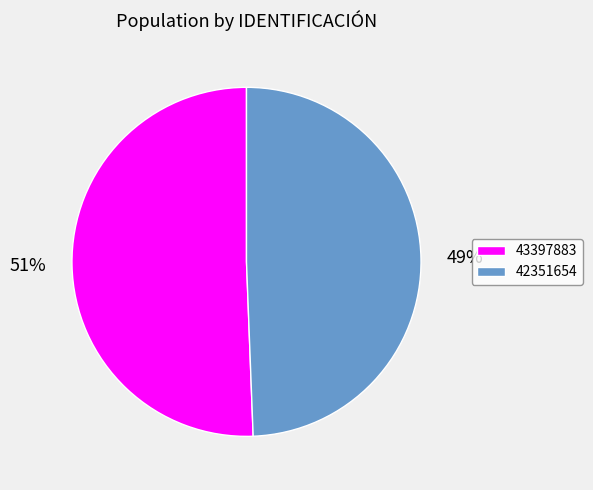

Which slice is the smallest?

42351654